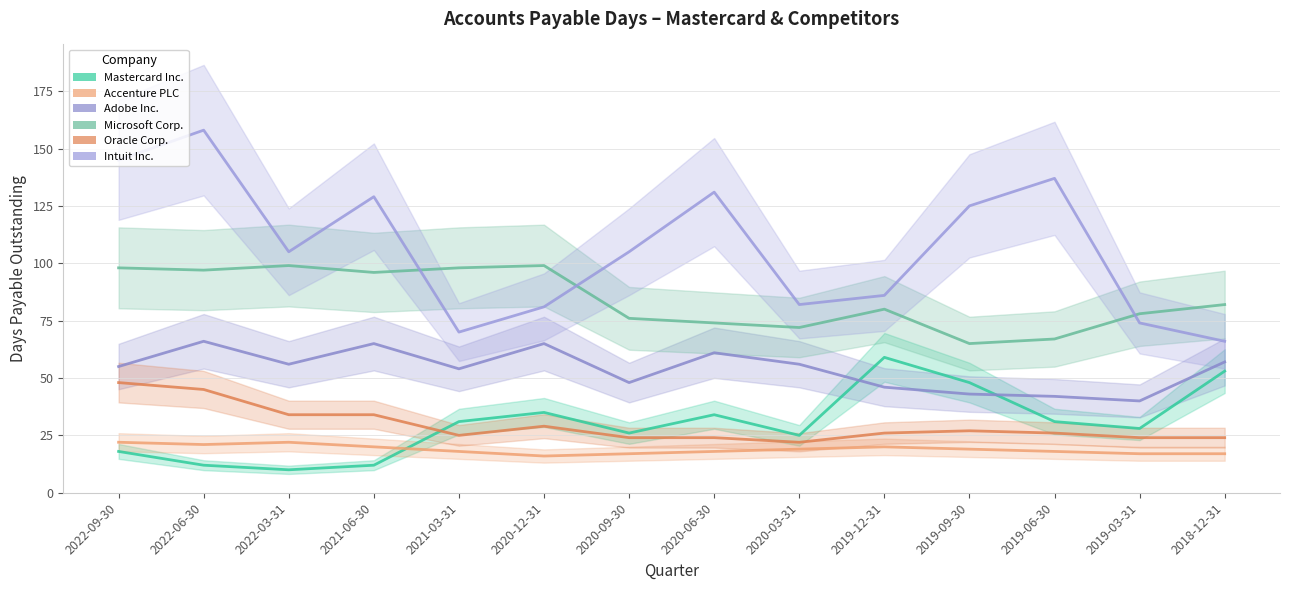

Which label corresponds to the smallest value in the chart?

2022-03-31